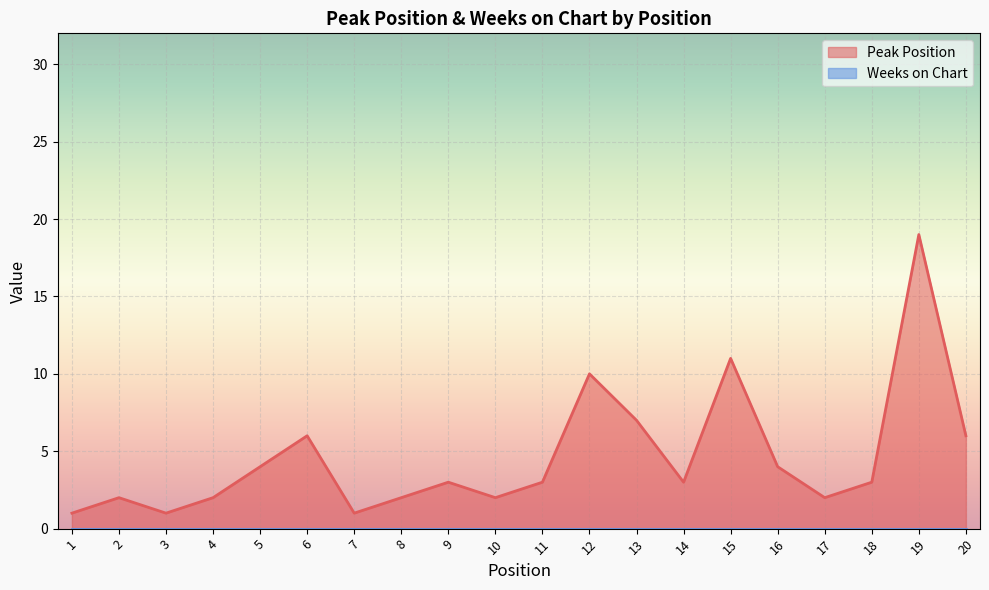

What value does the data have at 13, to the nearest 10?

10